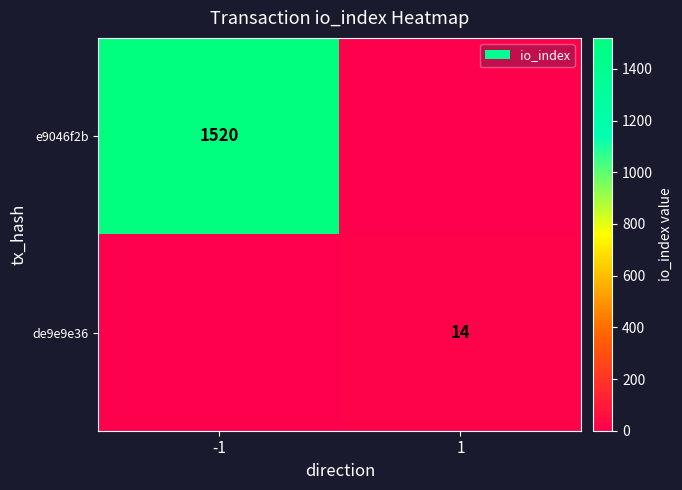

At how many categories does at least one series exceed 1162?

1